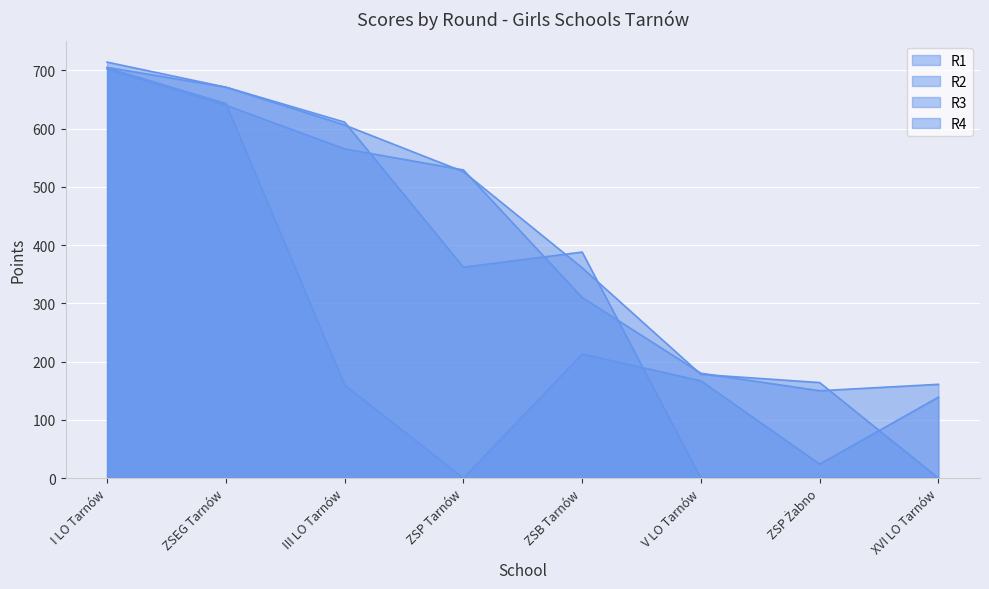

How many values in R4 are above zero?

7